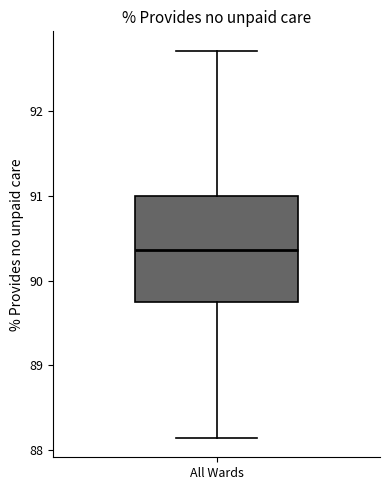

Read this box plot against the y-axis: the position of the median line, the range covered by the box, and the ends of both whiskers. The values are not printed on the chart, so give them approximately, as read against the axis.

median 90.4, box 89.7 to 91.0, whiskers 88.1 to 92.7